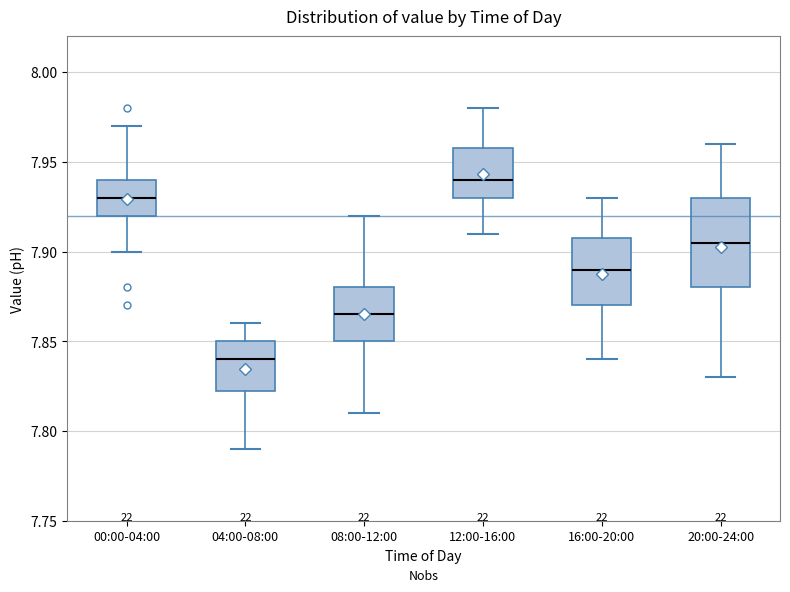

Which box's median line is the lowest?

04:00-08:00